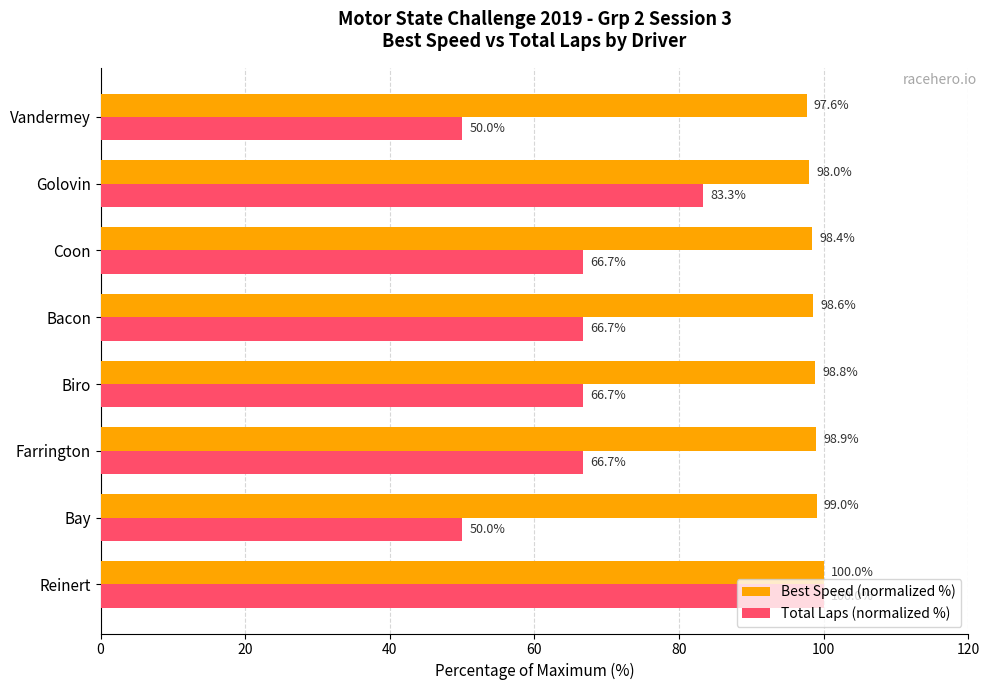

How many data points in Total Laps (normalized %) are above 66?

6